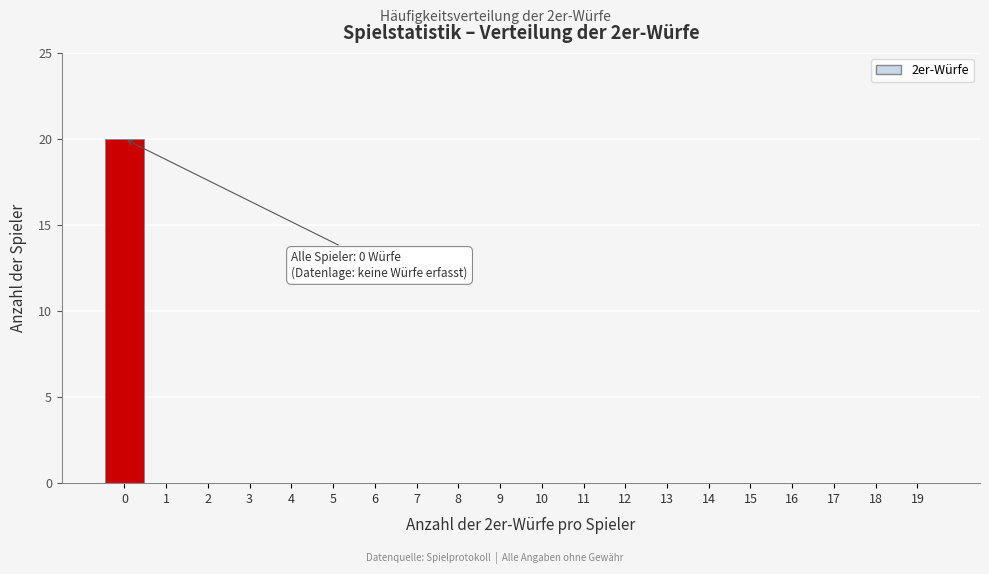

Reading left to right, list all the values displayed in this chart.

0=20	1=0	2=0	3=0	4=0	5=0	6=0	7=0	8=0	9=0	10=0	11=0	12=0	13=0	14=0	15=0	16=0	17=0	18=0	19=0